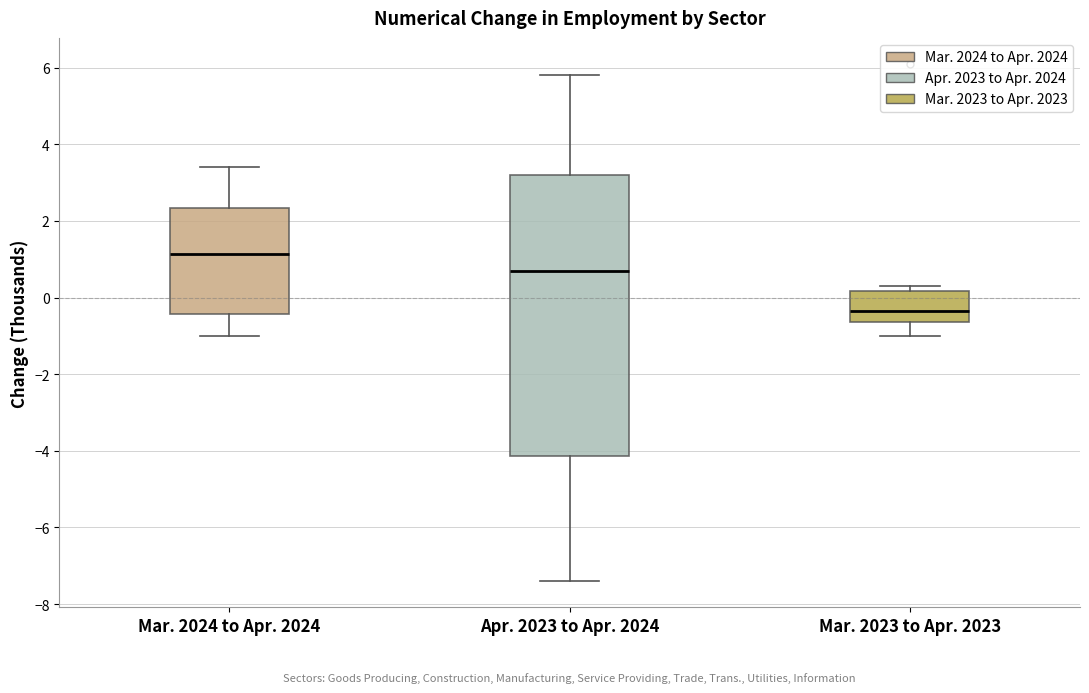

Reading left to right, transcribe this box plot: for each box, give where its median line is, the range the box spans, and where its two whiskers end, as read against the y-axis. The values are not printed on the chart, so give them approximately, as read against the axis.

Mar. 2024 to Apr. 2024: median 1.2, box -0.4 to 2.4, whiskers -1.0 to 3.4
Apr. 2023 to Apr. 2024: median 0.8, box -4.2 to 3.2, whiskers -7.4 to 5.8
Mar. 2023 to Apr. 2023: median -0.4, box -0.6 to 0.2, whiskers -1.0 to 0.4